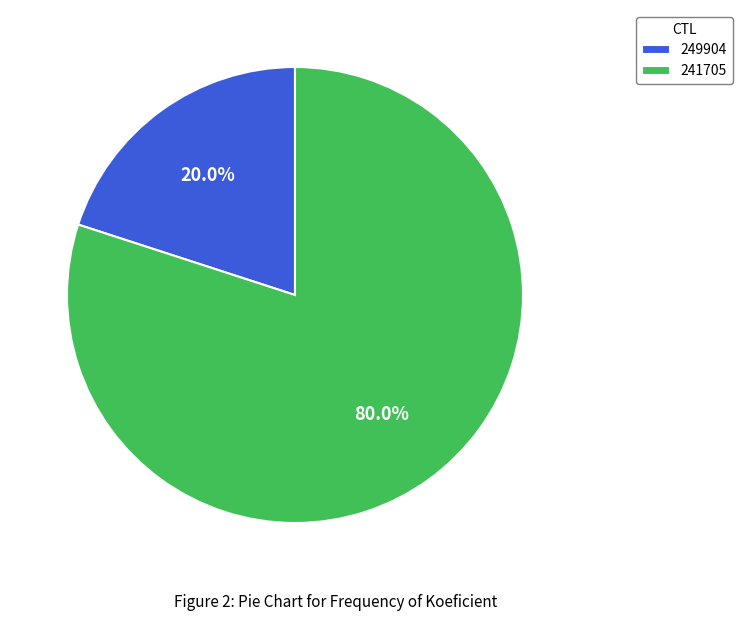

The 249904 slice represents 27% of the pie. True or false?

False